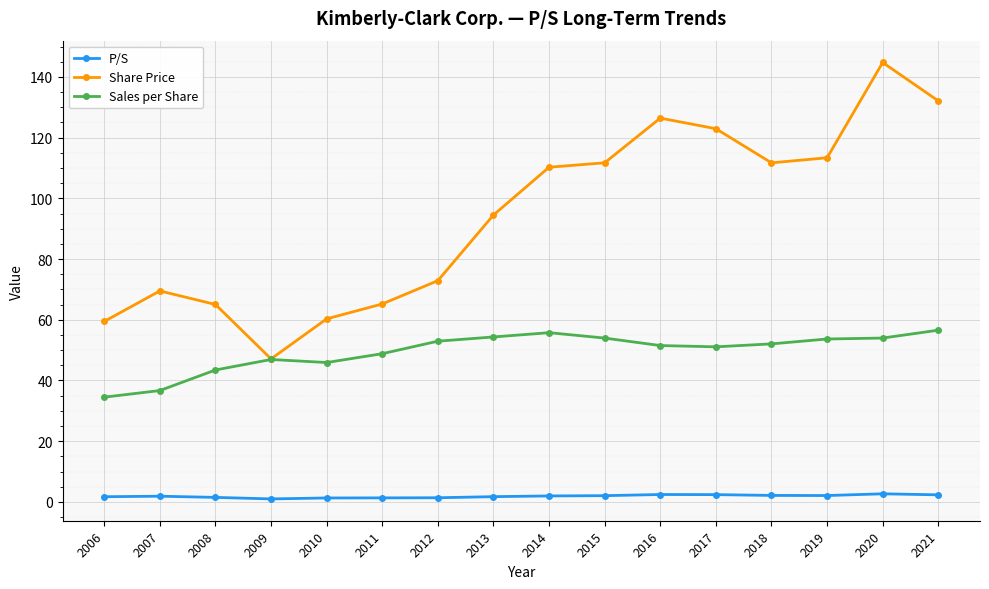

At which label does Sales per Share first exceed 52?

2012